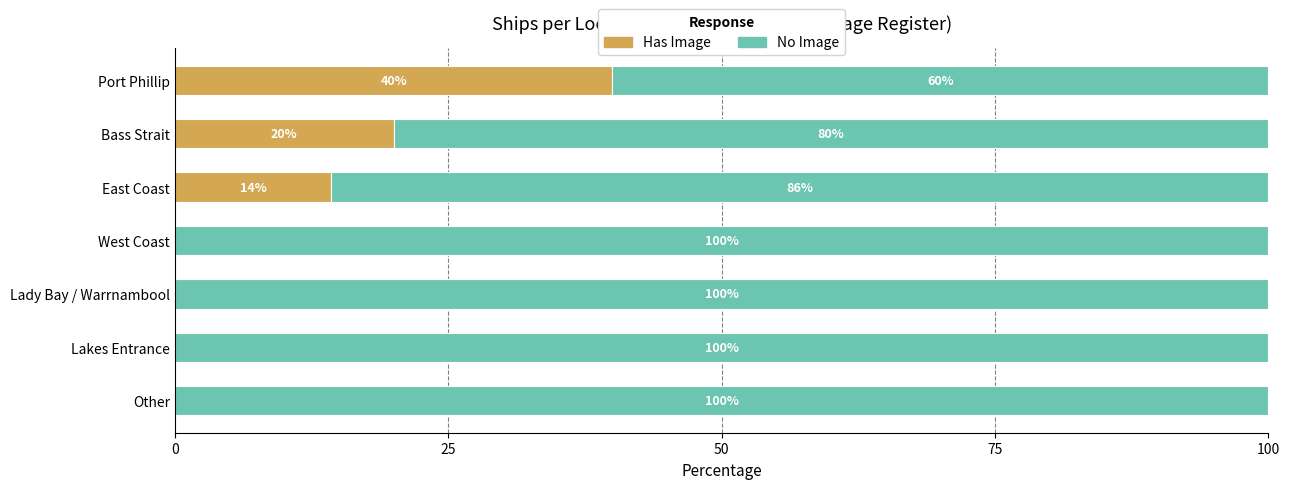

What is the total value across all series at East Coast?

100.0